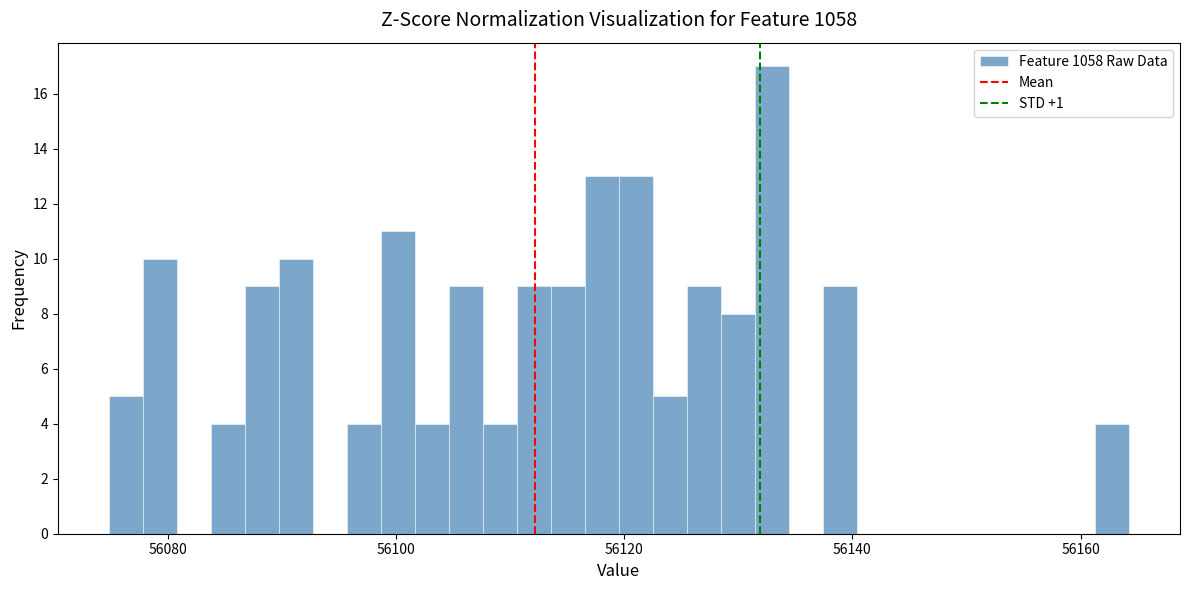

Read against the x-axis, roughly where is the centre of the tallest bar?

56132